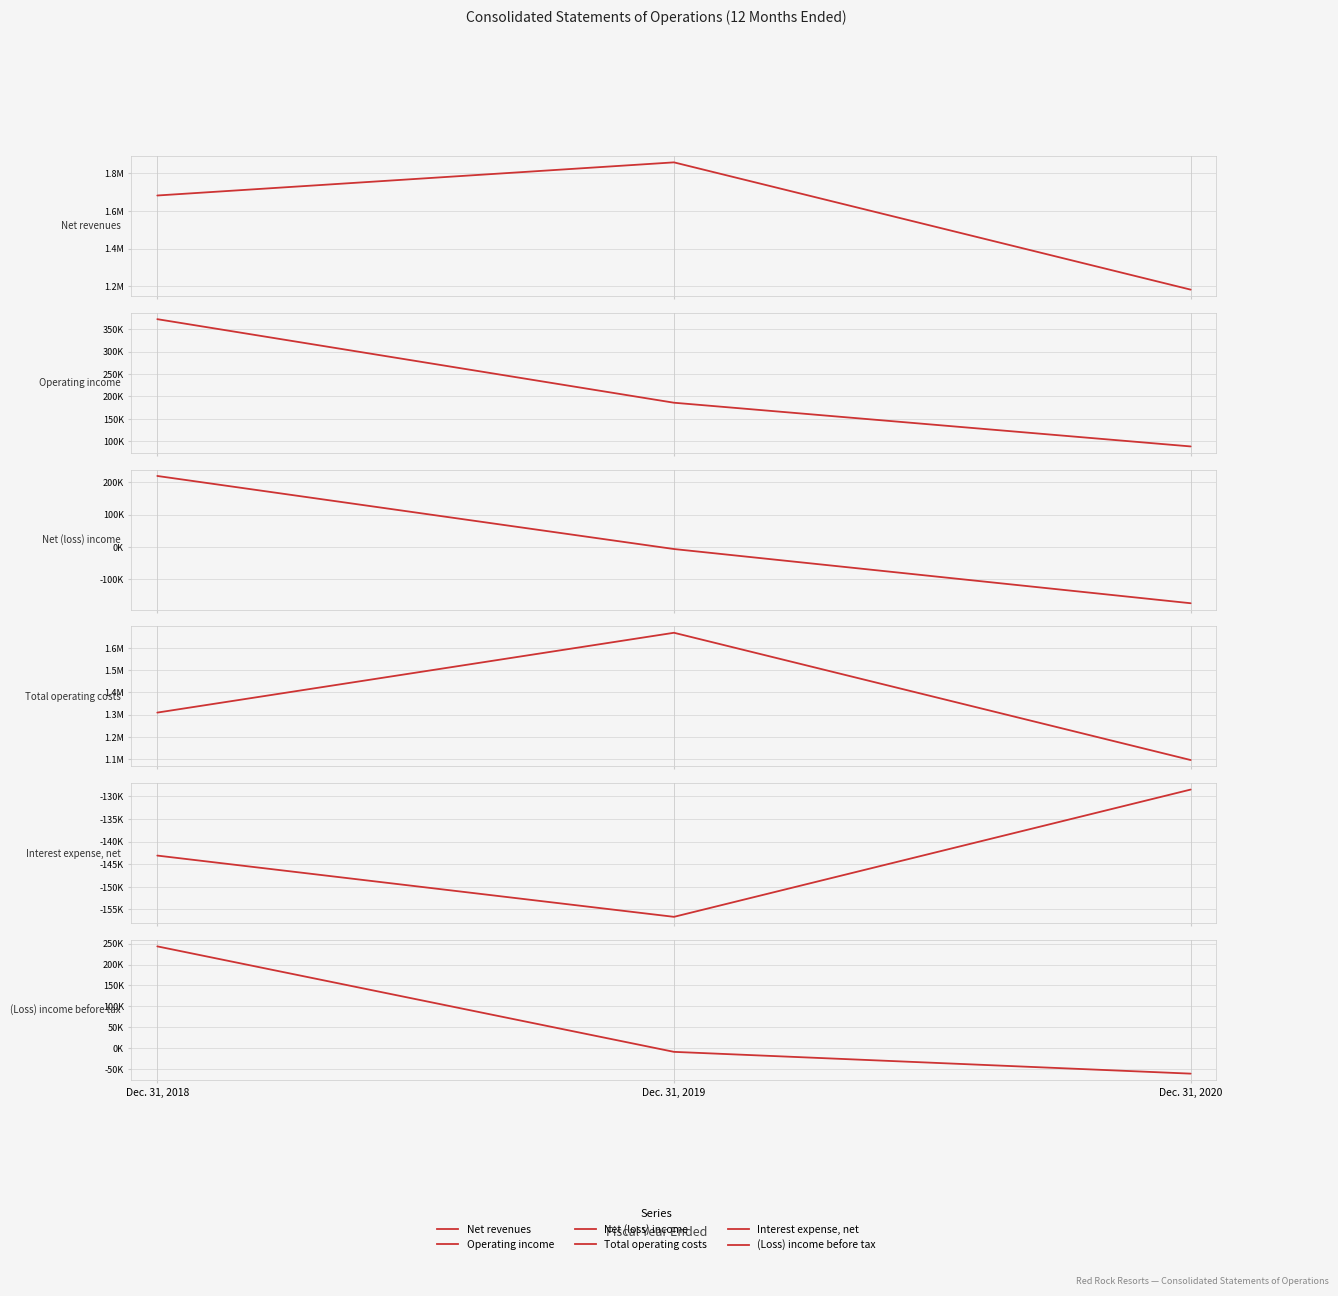

What is the total value across all series at Dec. 31, 2018?

3681796